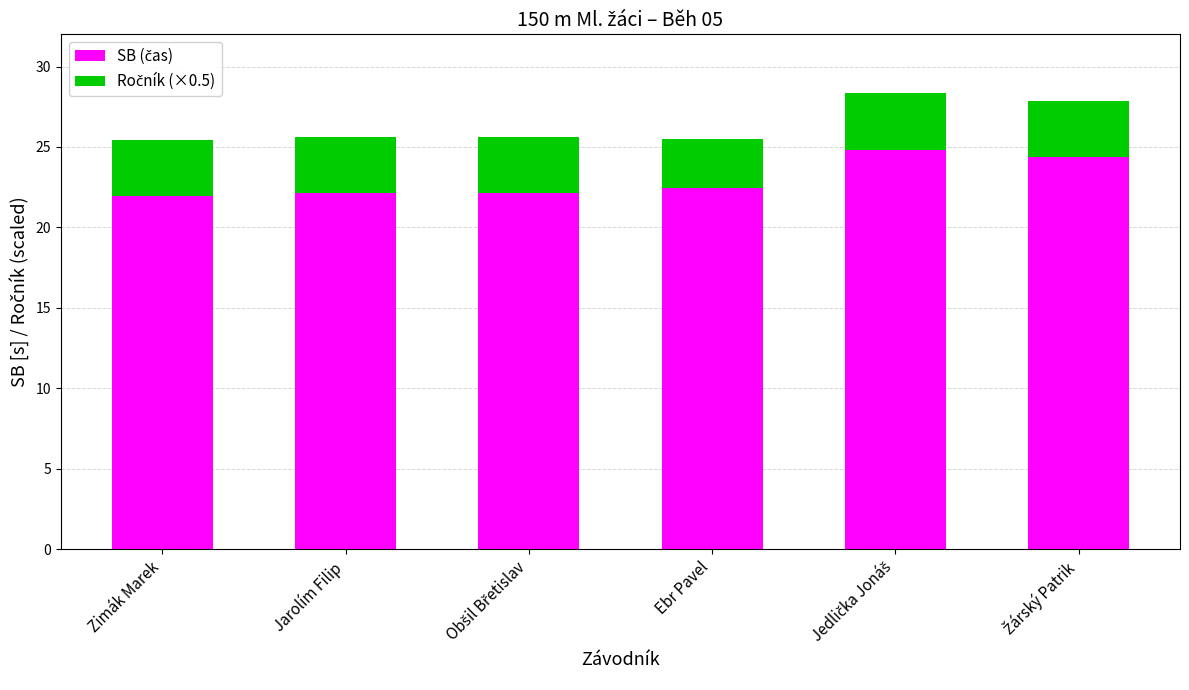

What is the total value across all series at Ebr Pavel?

25.5